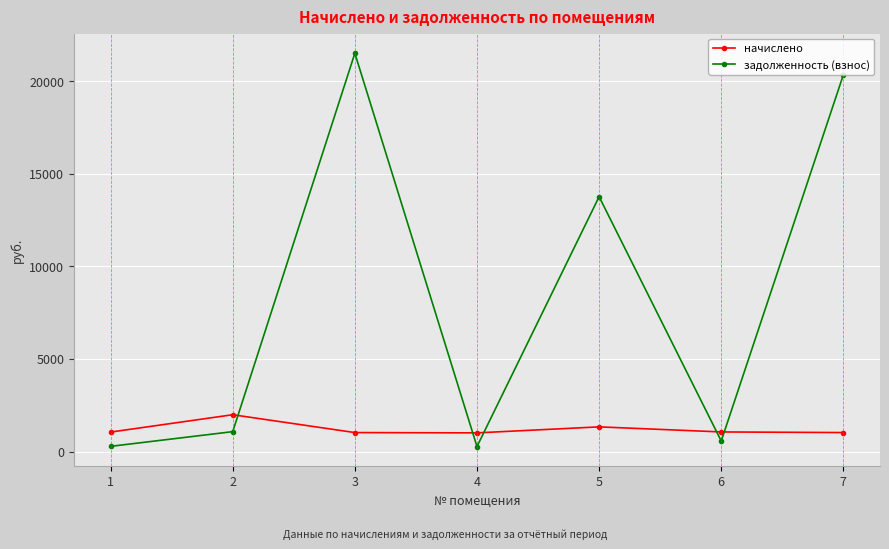

The value of начислено at 2 is 1992.0. True or false?

True